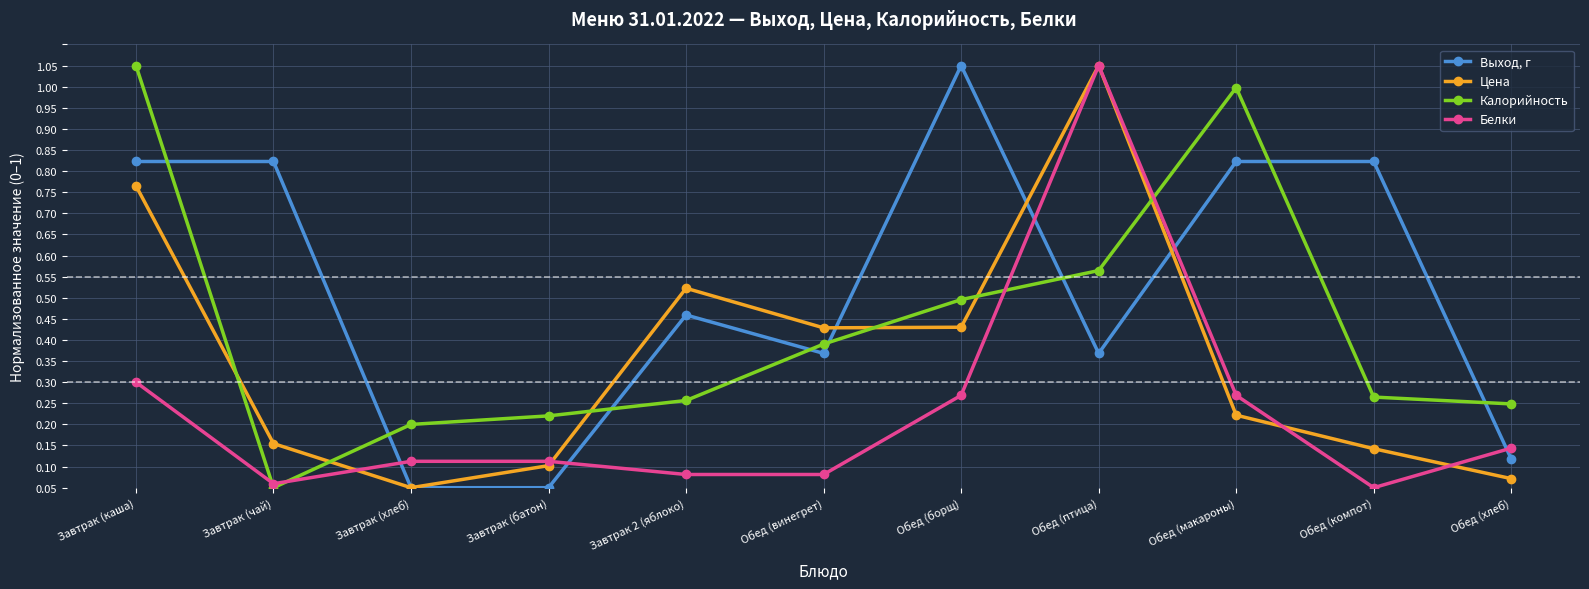

Rank the categories by Цена value from highest to lowest.

Обед (птица), Завтрак (каша), Завтрак 2 (яблоко), Обед (борщ), Обед (винегрет), Обед (макароны), Завтрак (чай), Обед (компот), Завтрак (батон), Обед (хлеб), Завтрак (хлеб)